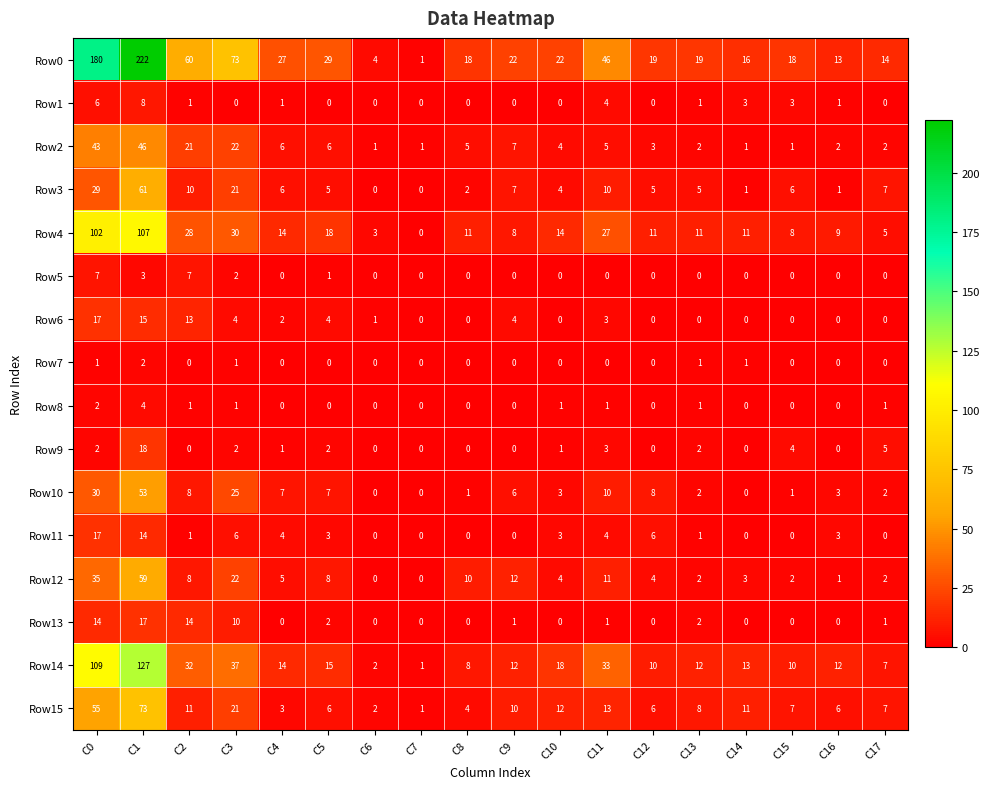

Is the value of Row2 at C4 greater than the value of Row9 at C14?

Yes